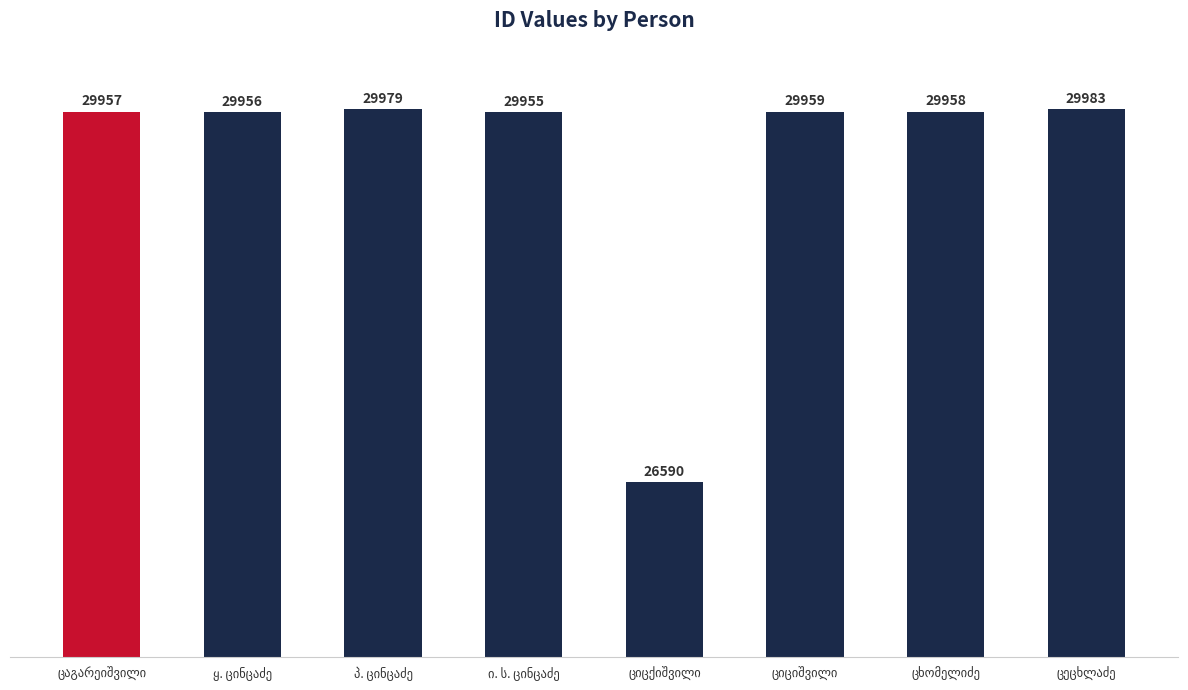

Reading left to right, extract all data points from this chart.

29957	29956	29979	29955	26590	29959	29958	29983